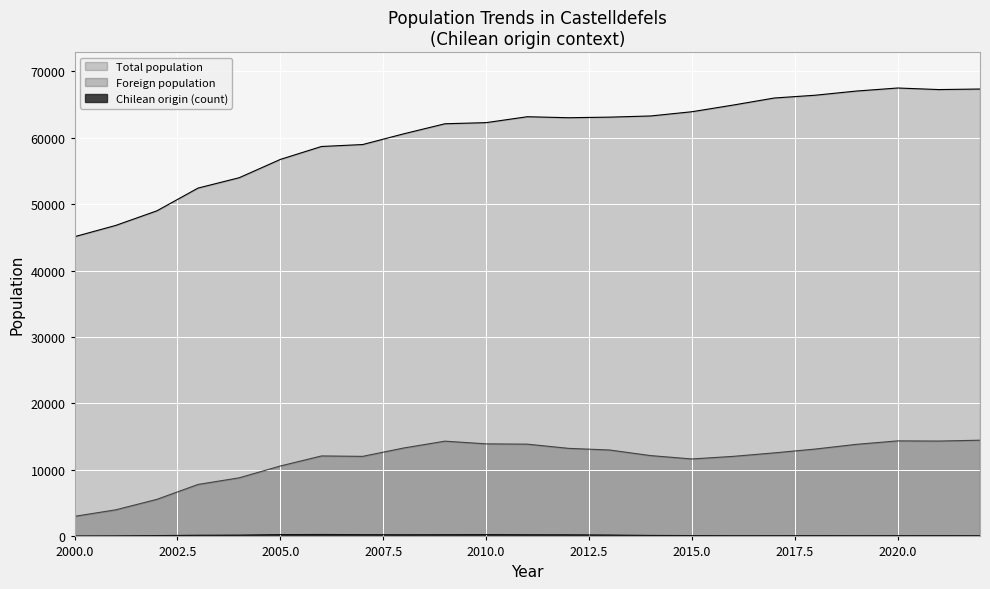

Which series has the largest total across all categories?

Total population